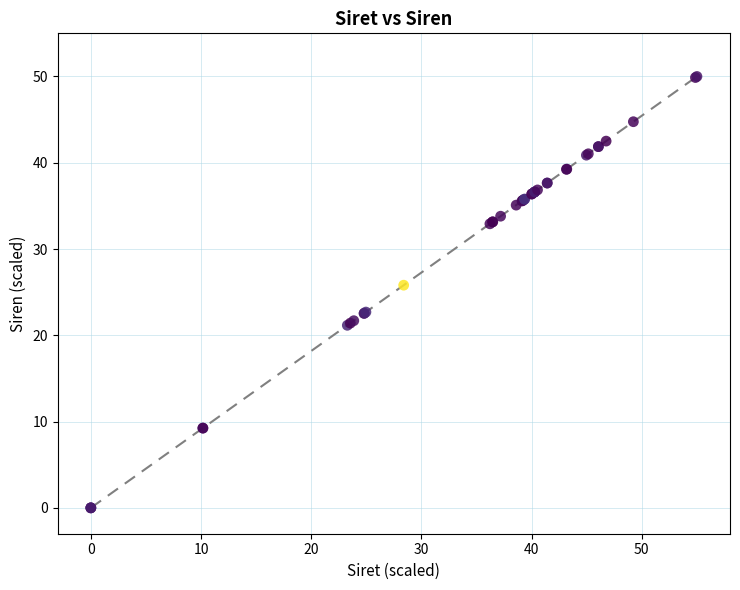

What Y value in the scatter plot is closest to 25?

25.8